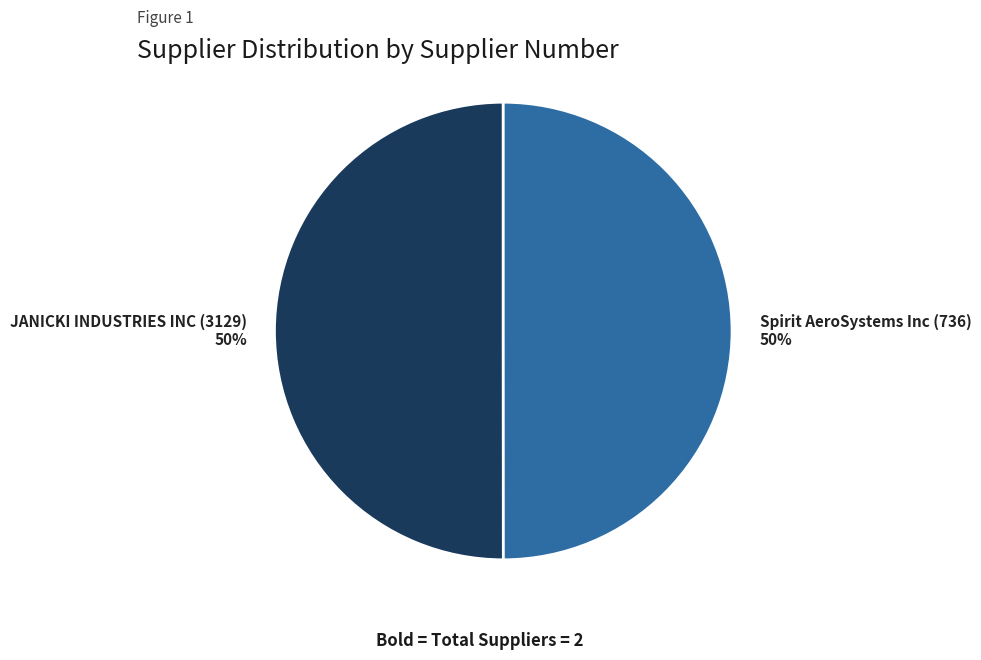

Combined, do Spirit AeroSystems Inc (736) and JANICKI INDUSTRIES INC (3129) account for over 50%?

Yes